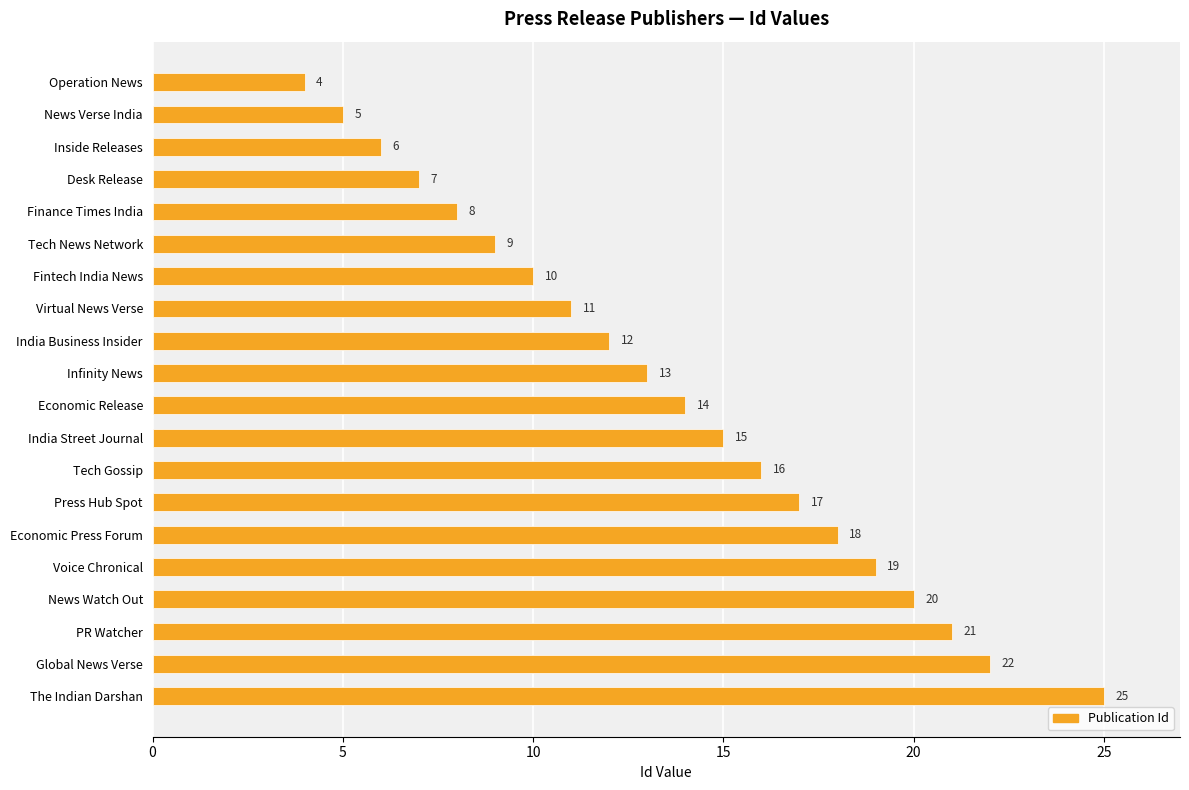

What is the difference between the maximum and second lowest values?

20